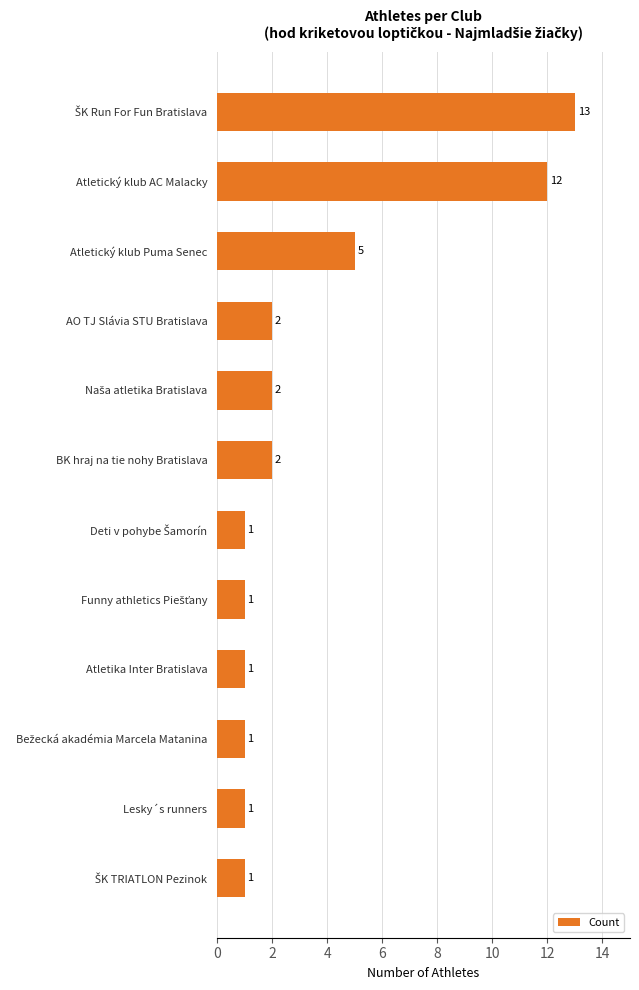

Which has a higher value, Atletický klub AC Malacky or AO TJ Slávia STU Bratislava?

Atletický klub AC Malacky